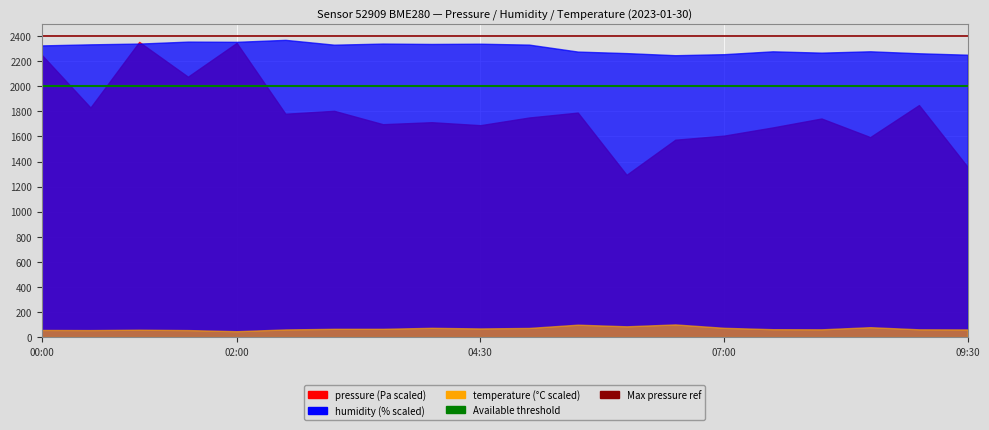

Which series has the largest total across all categories?

Max pressure ref